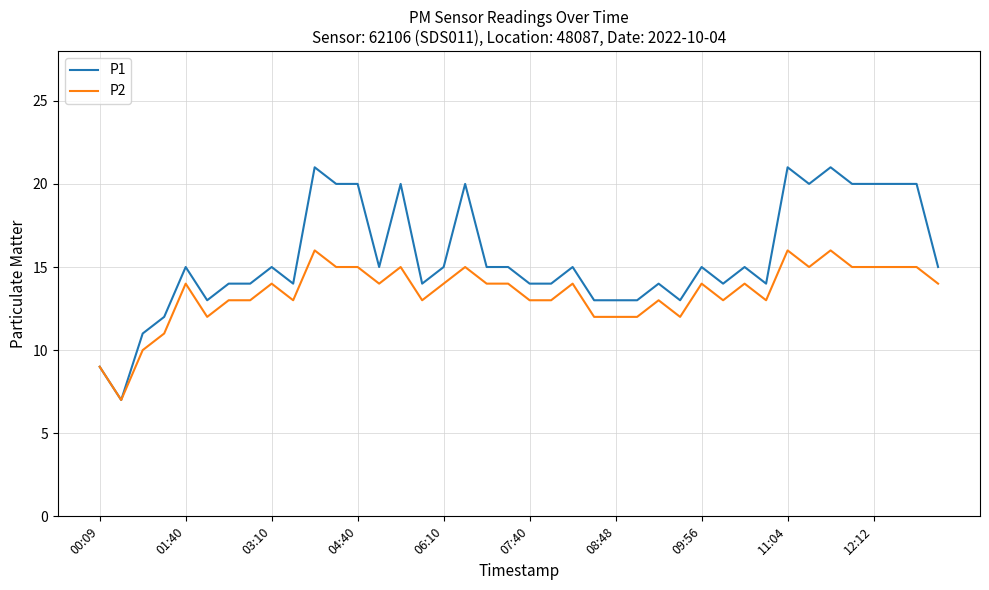

What is the maximum value shown in the chart?

21